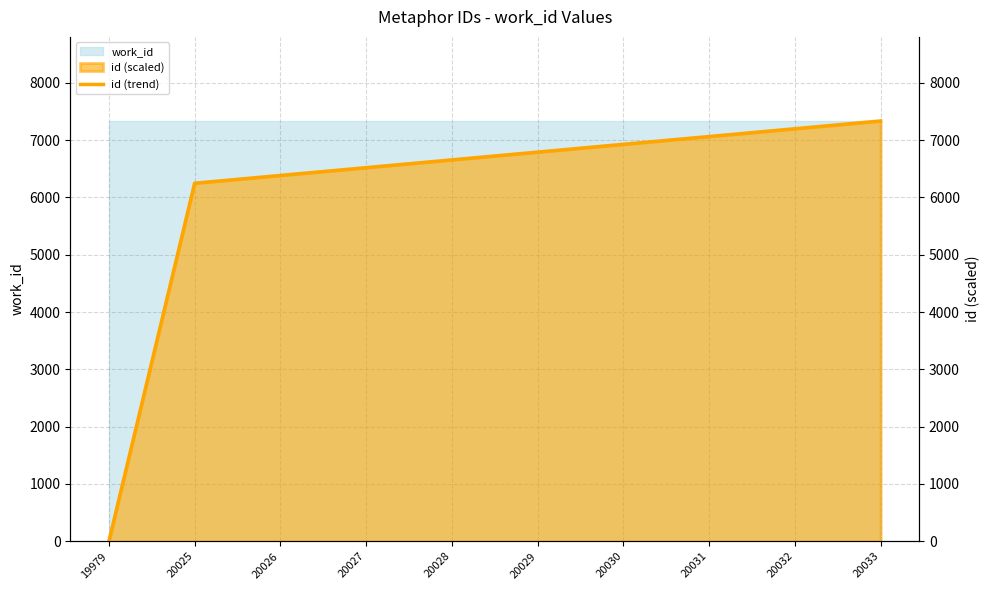

What is the change in value from 20031 to 20033?

+271.7